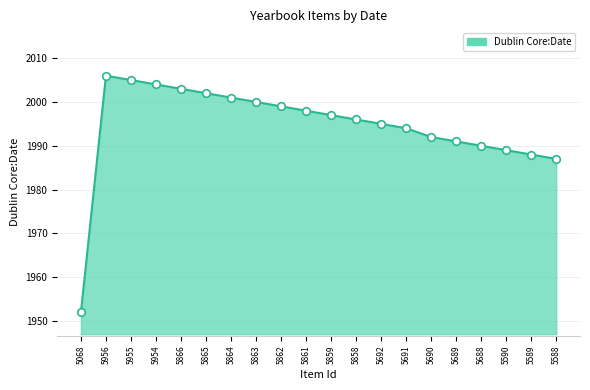

What is the change in value from 5864 to 5590?

-12